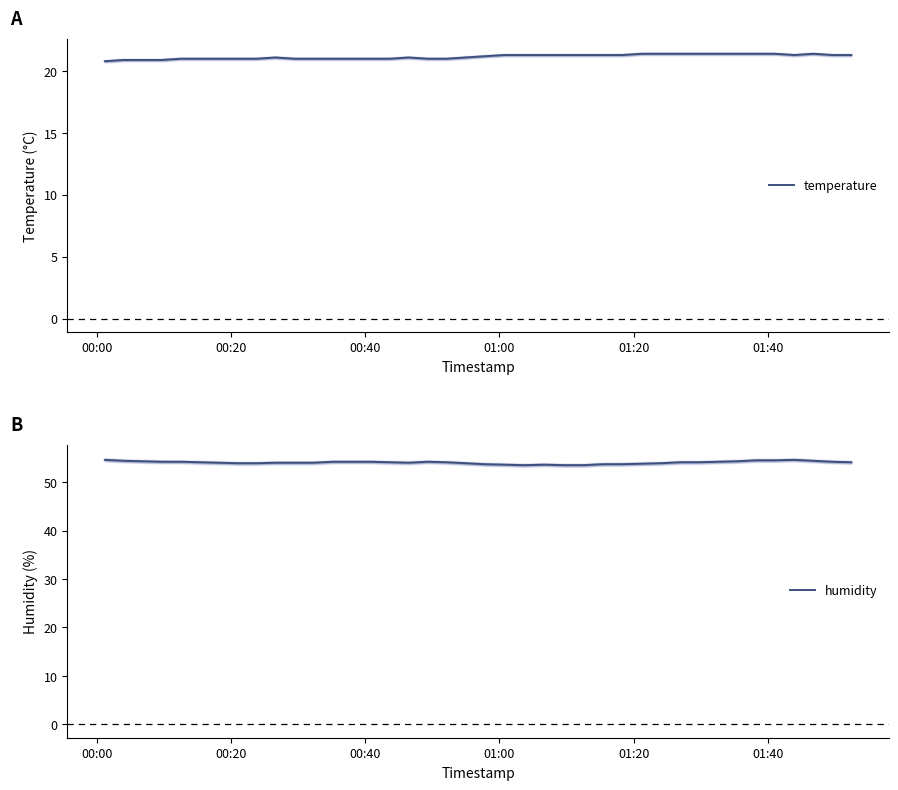

What is the difference between the second highest and second lowest values in the temperature series?

0.5